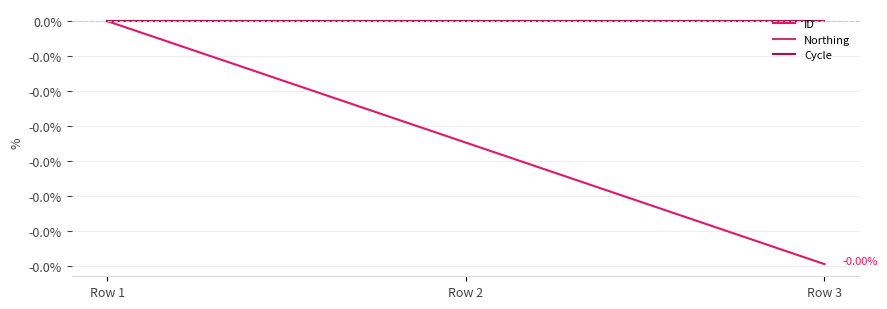

True or false: ID has a value of -0.0 at Row 3.

False